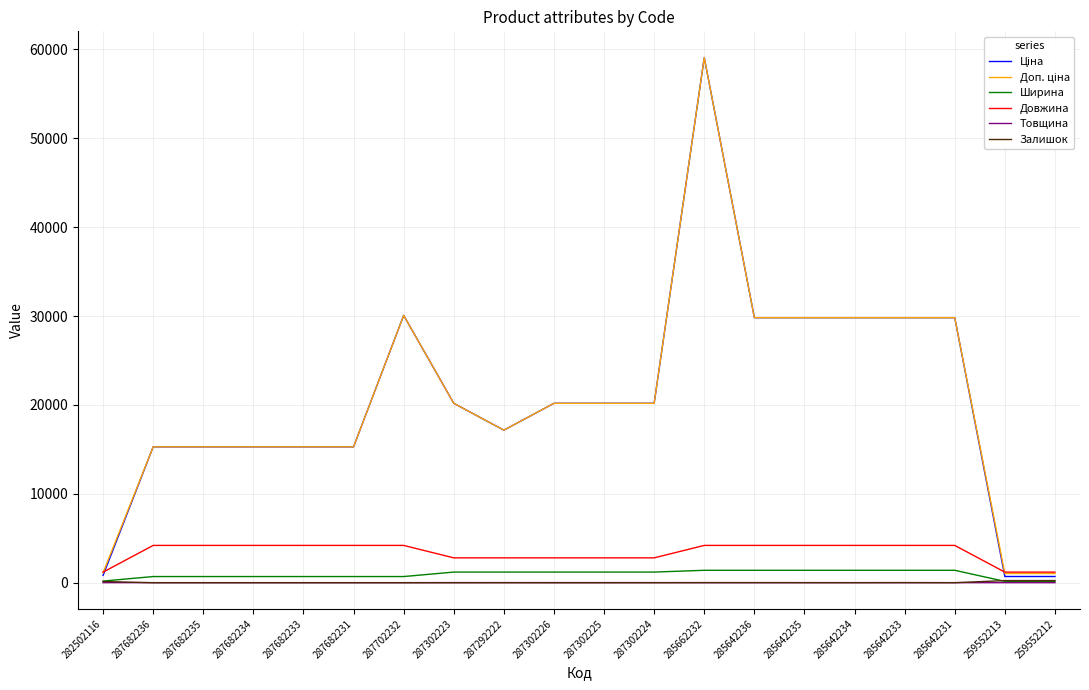

What is the maximum value shown in the chart?

59075.7